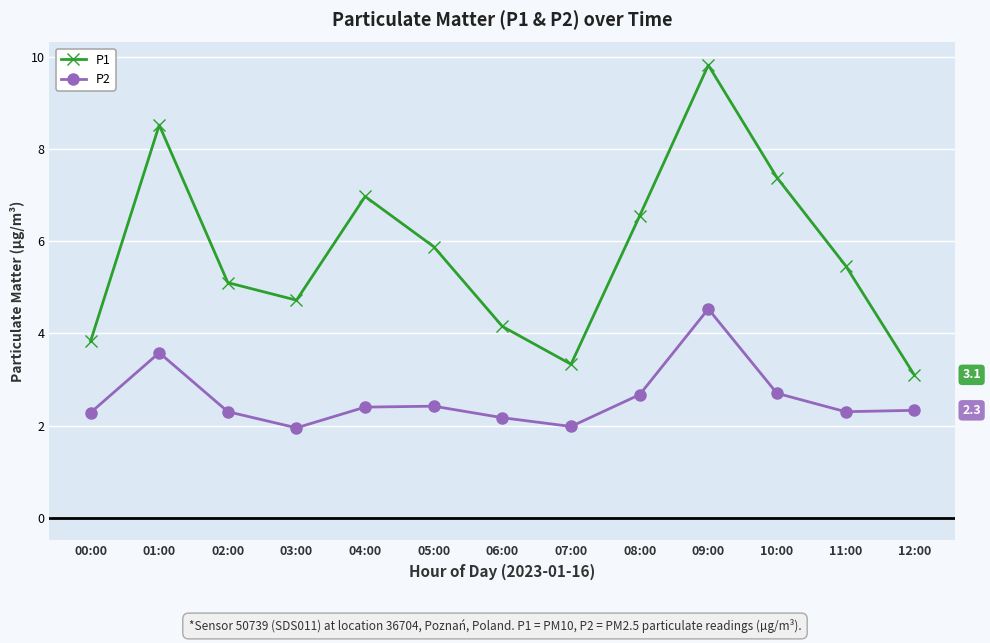

What are all the series names shown in the legend?

P1, P2